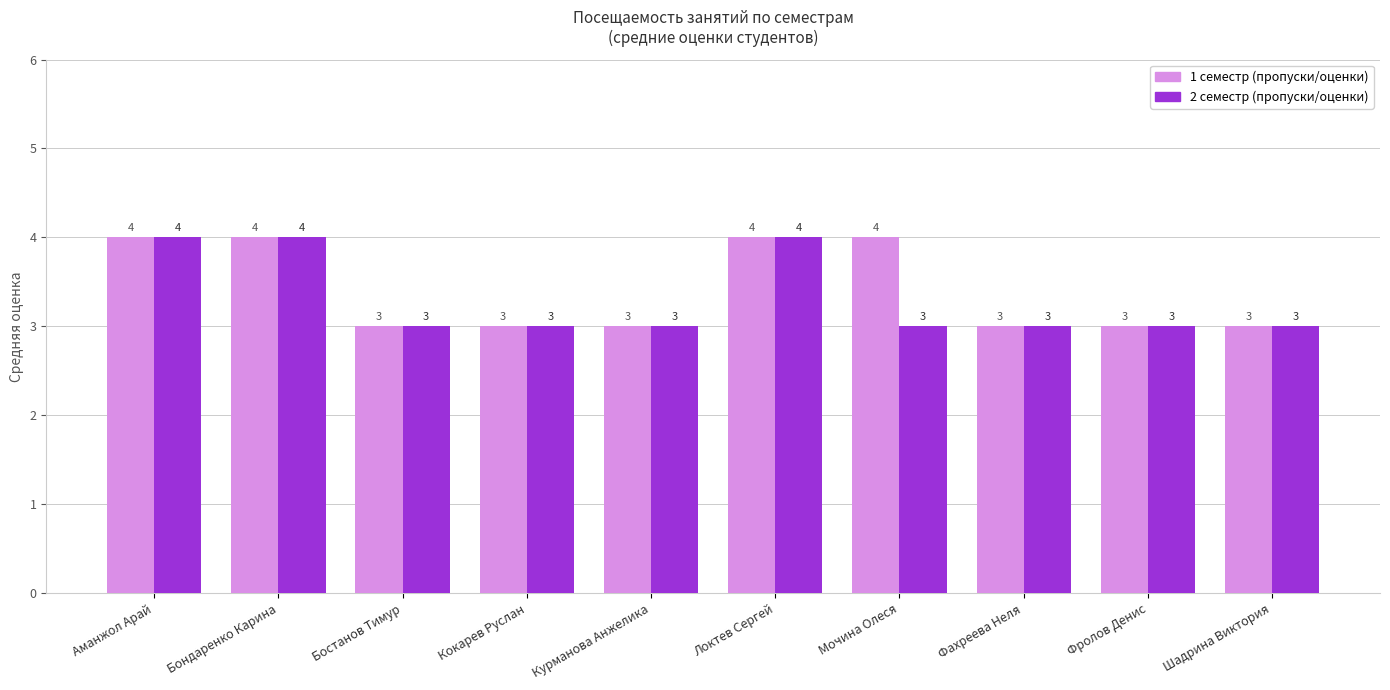

Reading left to right, transcribe all the data shown in this chart.

1 семестр (пропуски/оценки): Аманжол Арай=4	Бондаренко Карина=4	Бостанов Тимур=3	Кокарев Руслан=3	Курманова Анжелика=3	Локтев Сергей=4	Мочина Олеся=4	Фахреева Неля=3	Фролов Денис=3	Шадрина Виктория=3
2 семестр (пропуски/оценки): Аманжол Арай=4	Бондаренко Карина=4	Бостанов Тимур=3	Кокарев Руслан=3	Курманова Анжелика=3	Локтев Сергей=4	Мочина Олеся=3	Фахреева Неля=3	Фролов Денис=3	Шадрина Виктория=3